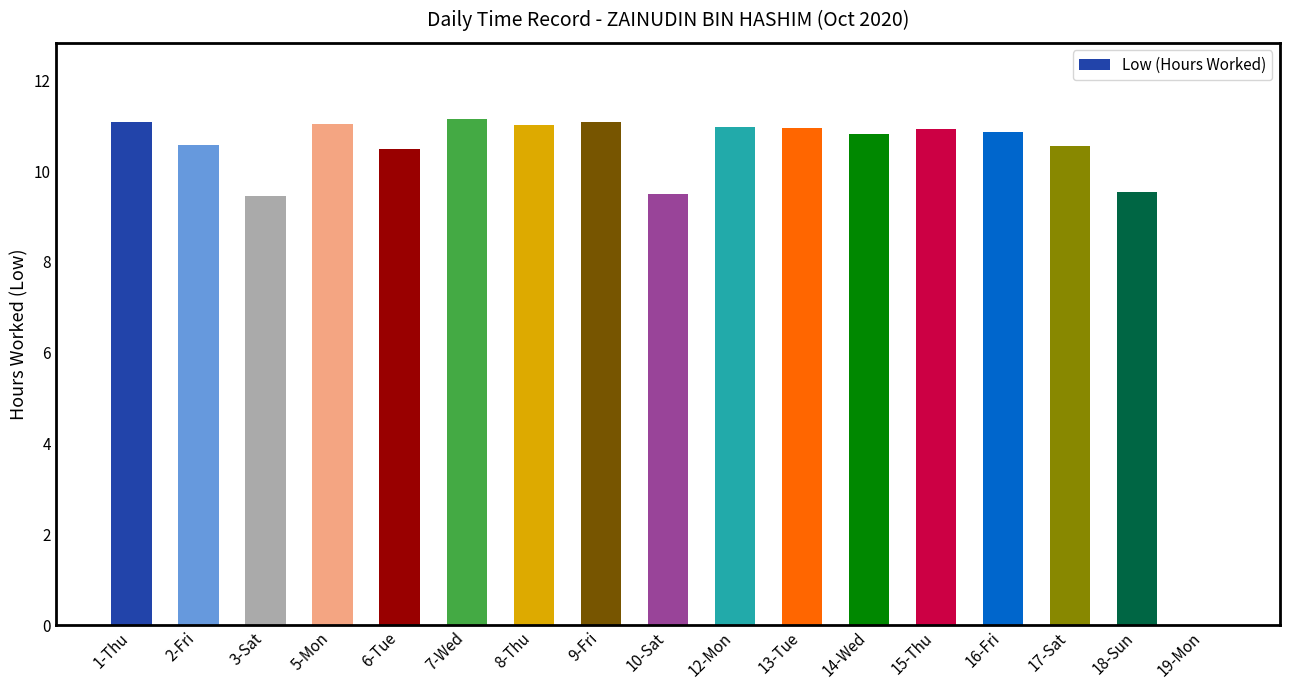

How many data points are above 10?

13